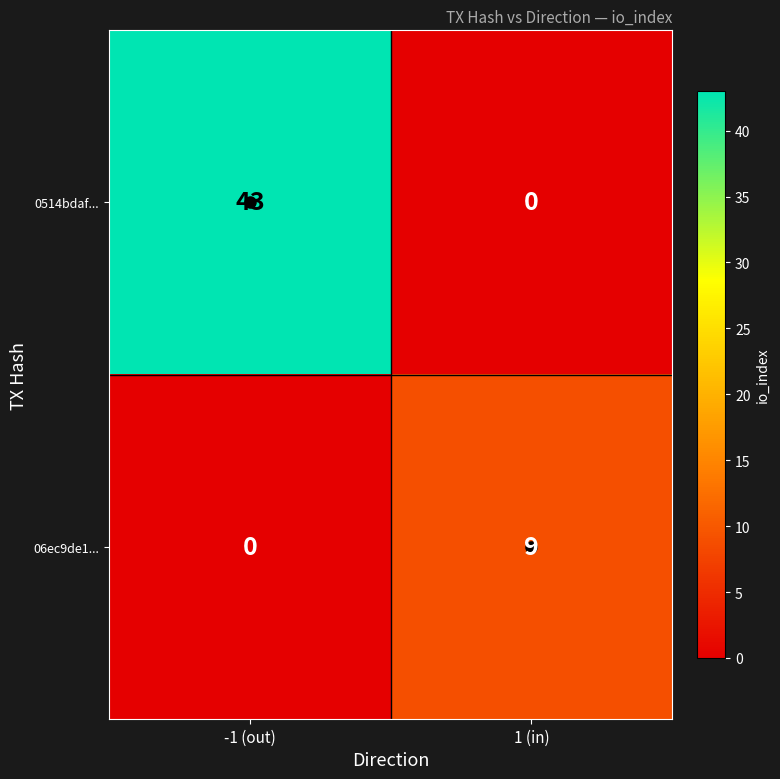

Which series has the largest total across all categories?

0514bdaf...